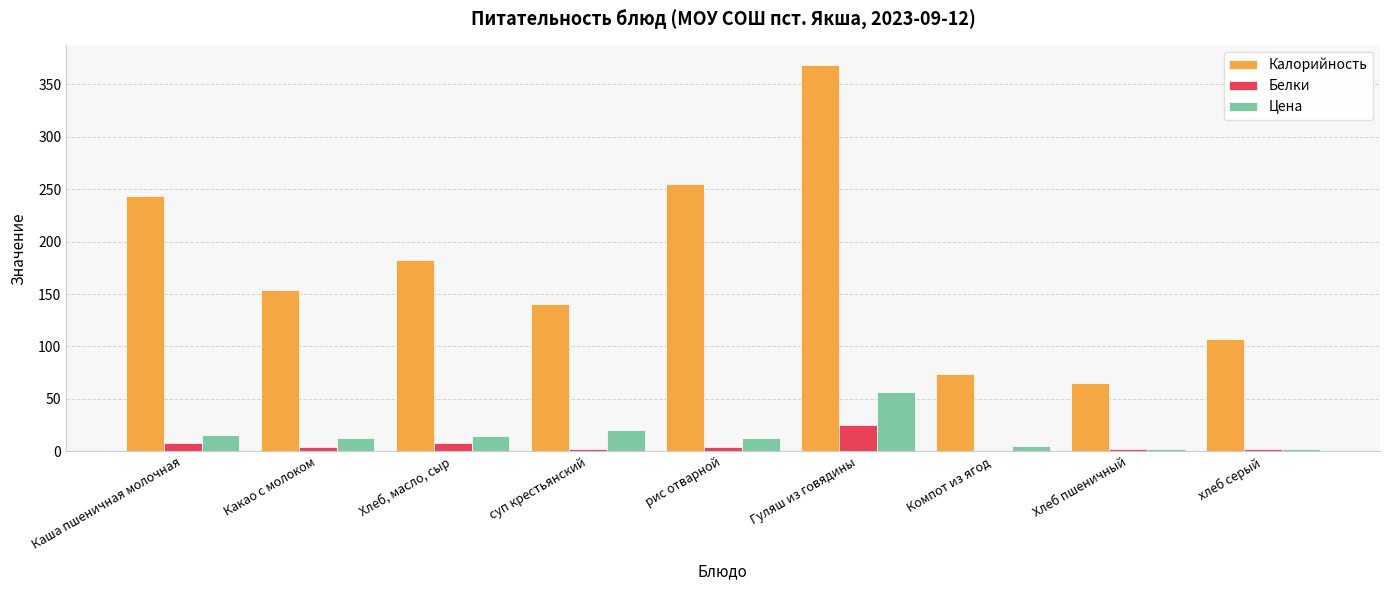

What is the maximum value for Калорийность?

368.8